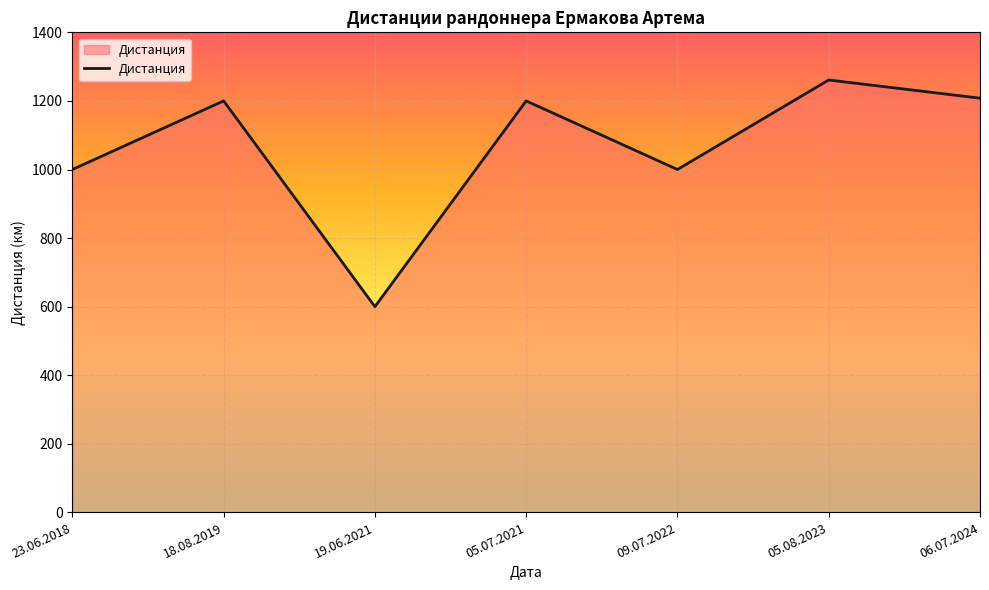

What value does the data have at 19.06.2021?

600